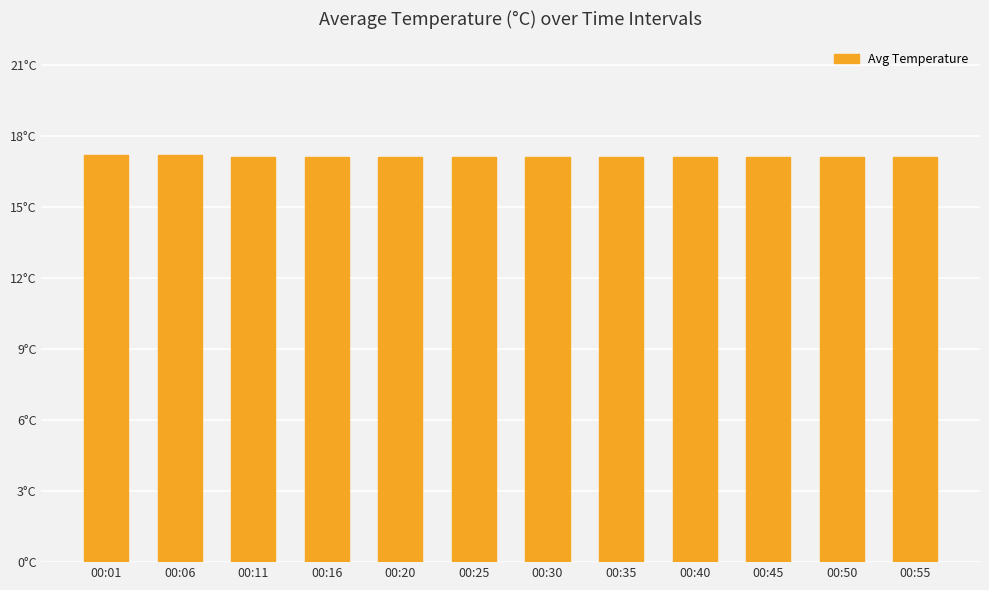

What is the approximate value at 00:30?

17.1